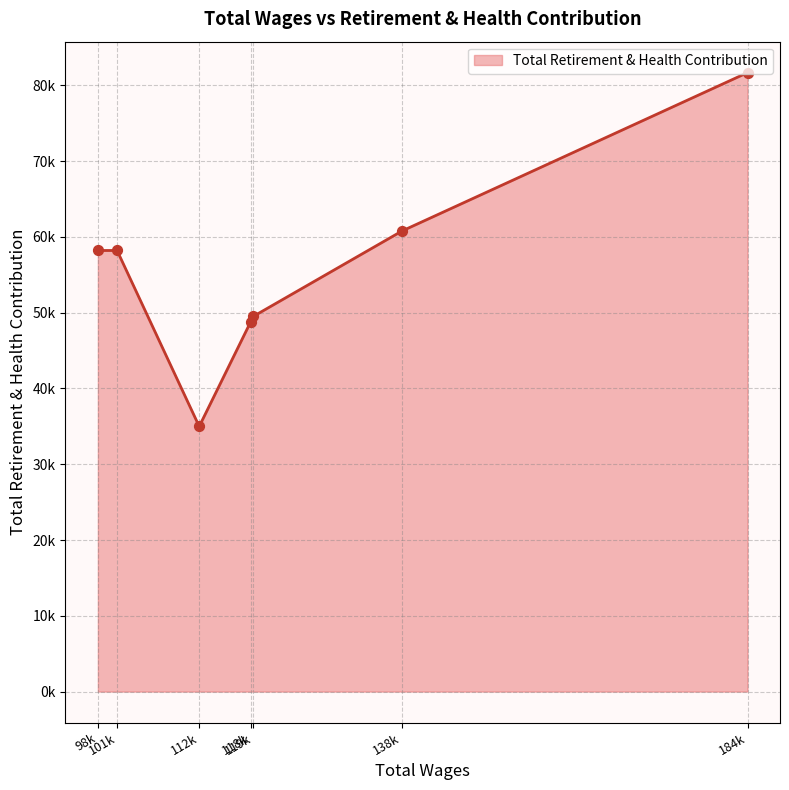

What is the ratio of the value at 119233.0 to the value at 138721.0?

0.8